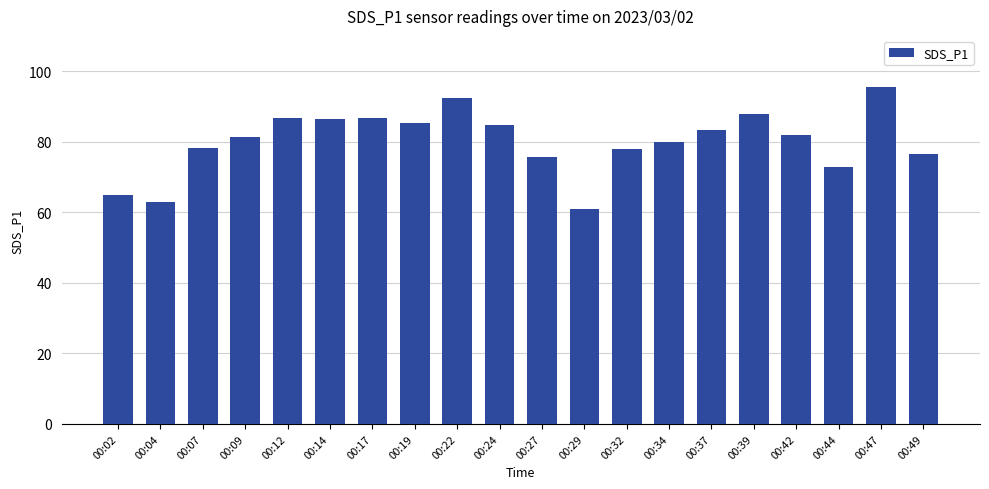

What is the value of the 6th bar from the left?

86.5